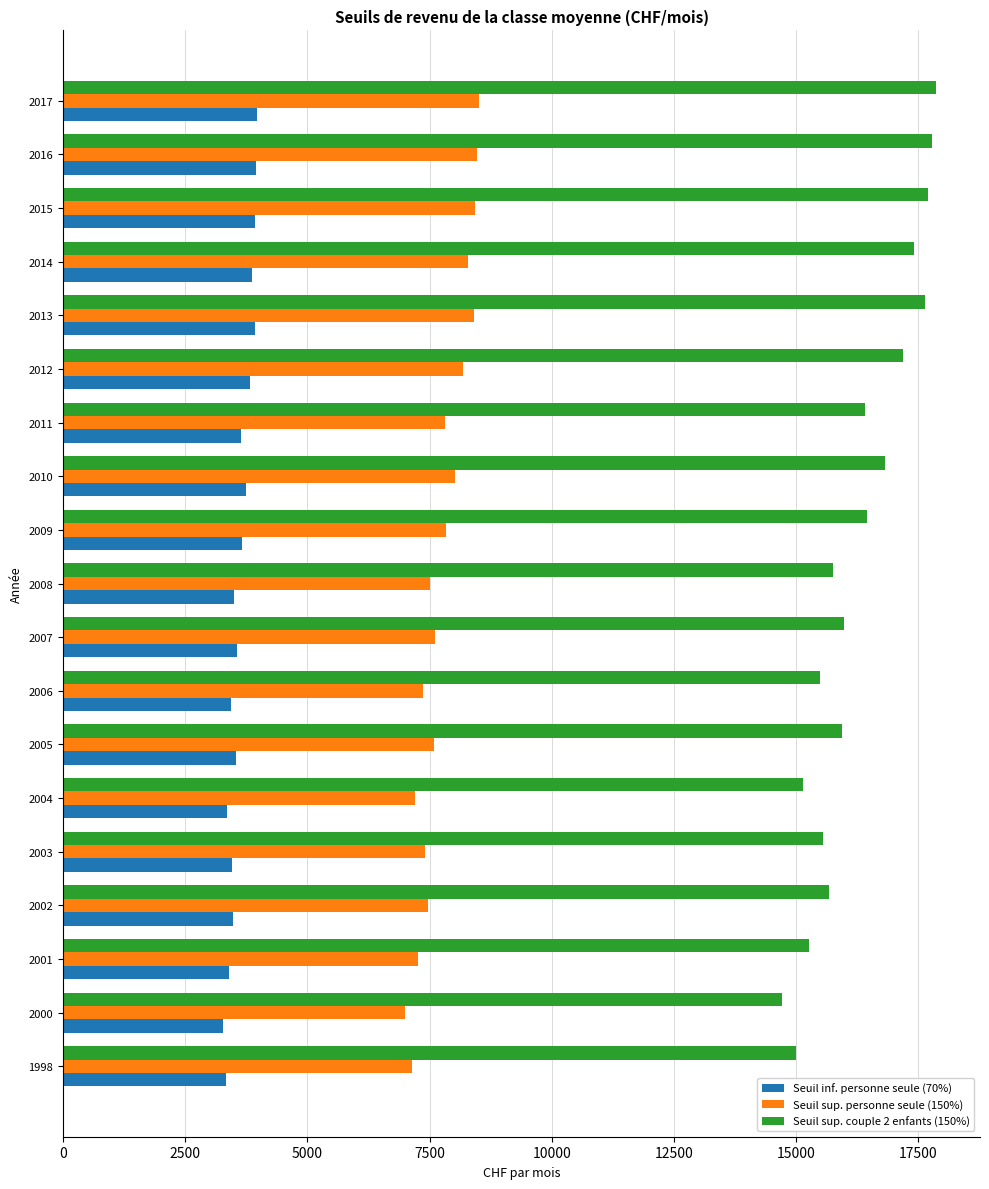

The Seuil sup. personne seule (150%) series shows 14925.5 at 2017. True or false?

False